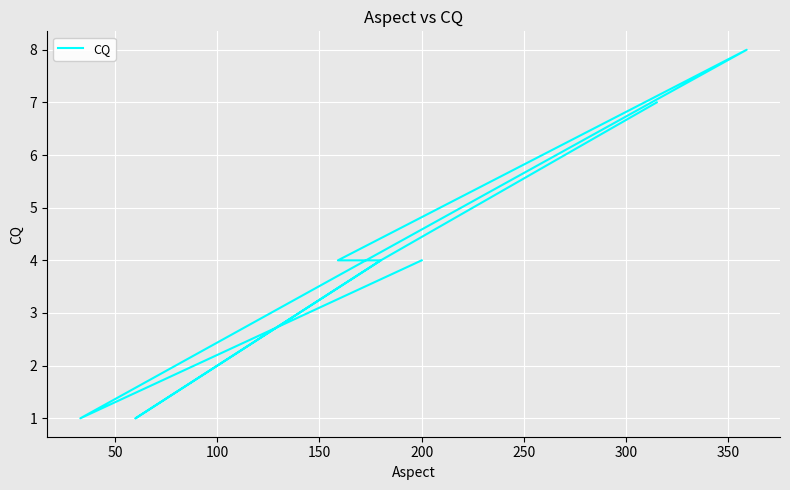

How many values exceed 4?

2